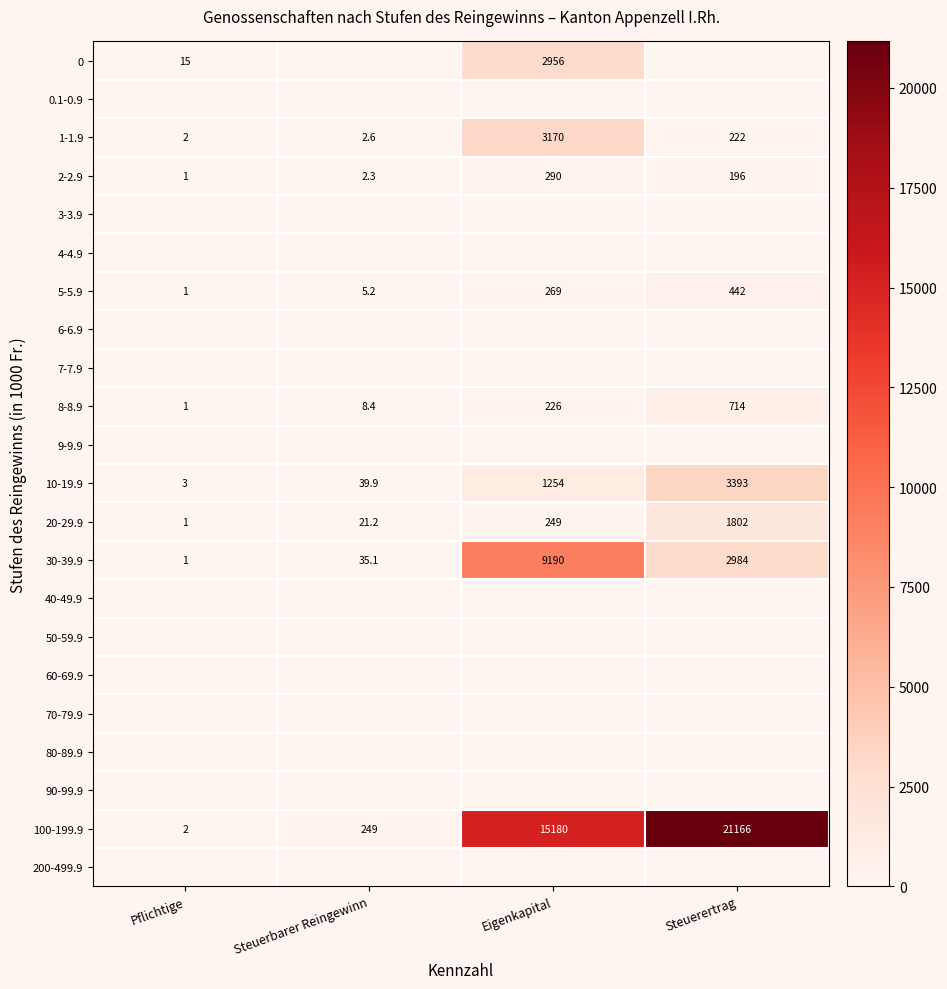

What value does the 10-19.9 series have at Eigenkapital?

1254.0